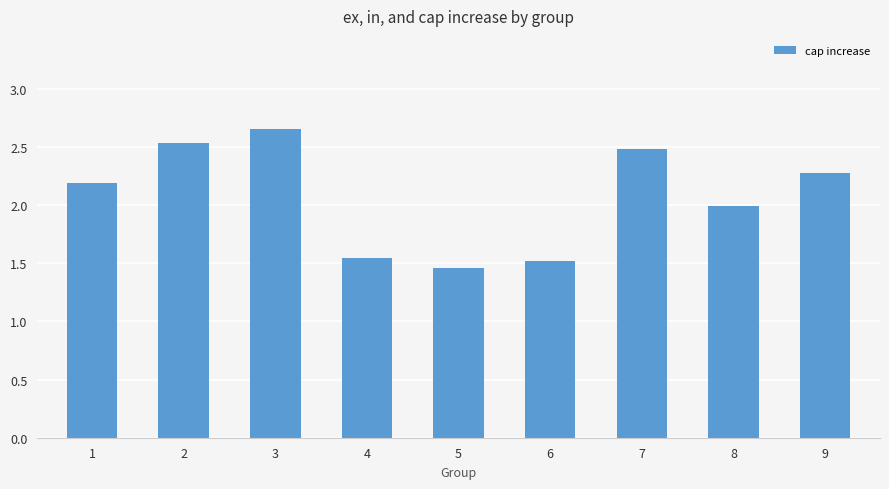

What is the difference between the second highest and minimum values?

1.1